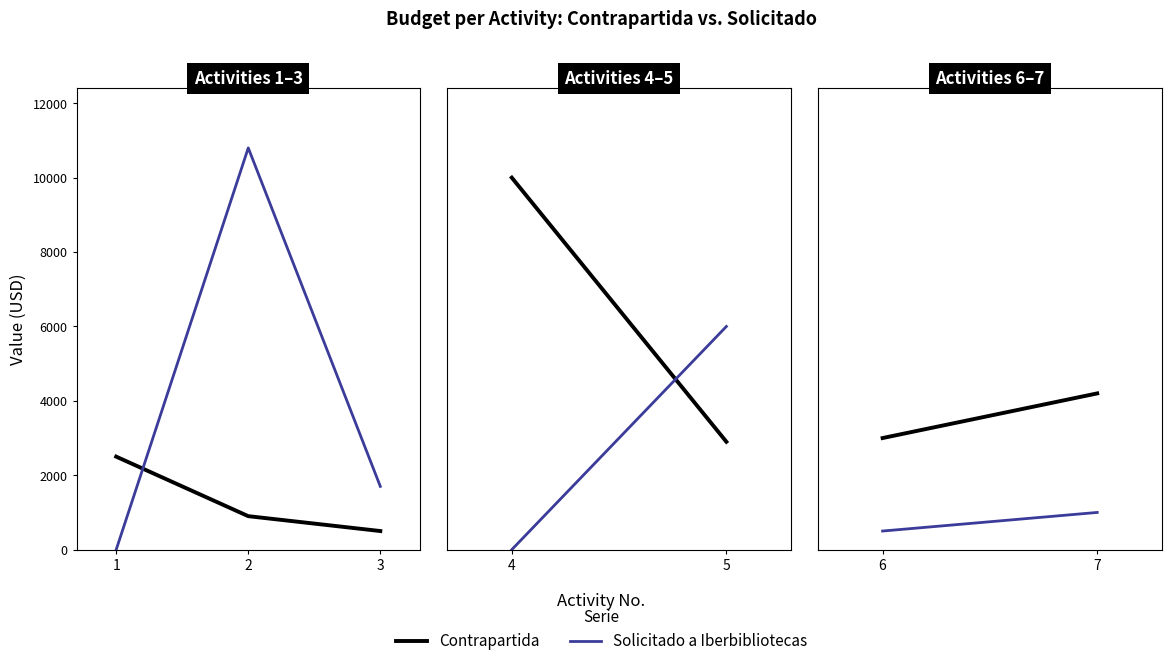

What is the maximum value shown in the chart?

10800